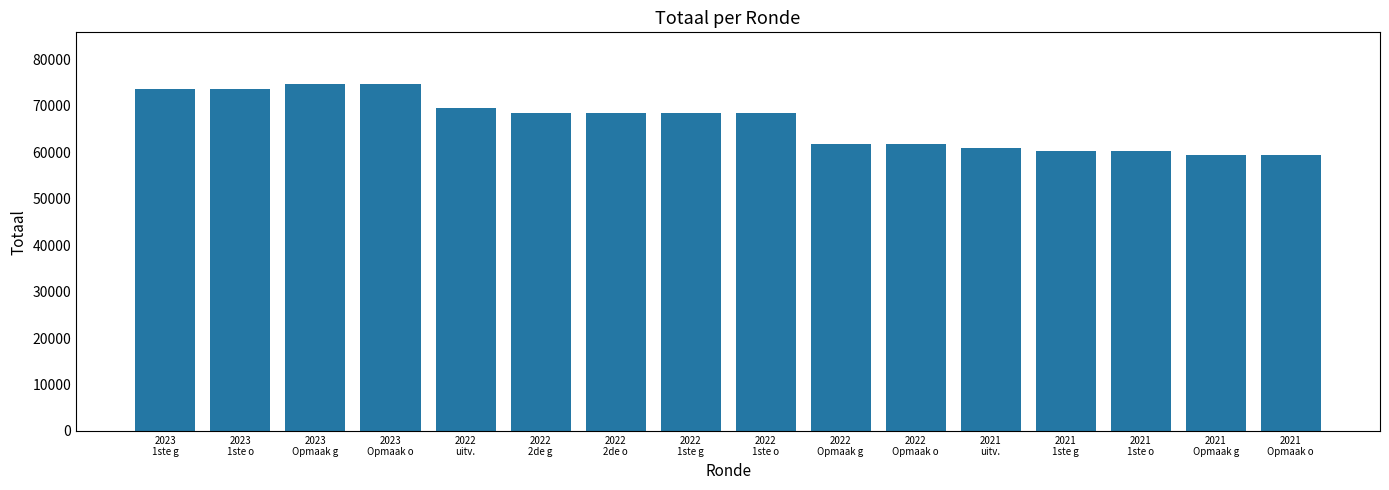

What value does the data have at 2022
Opmaak g, to the nearest 50?

61800